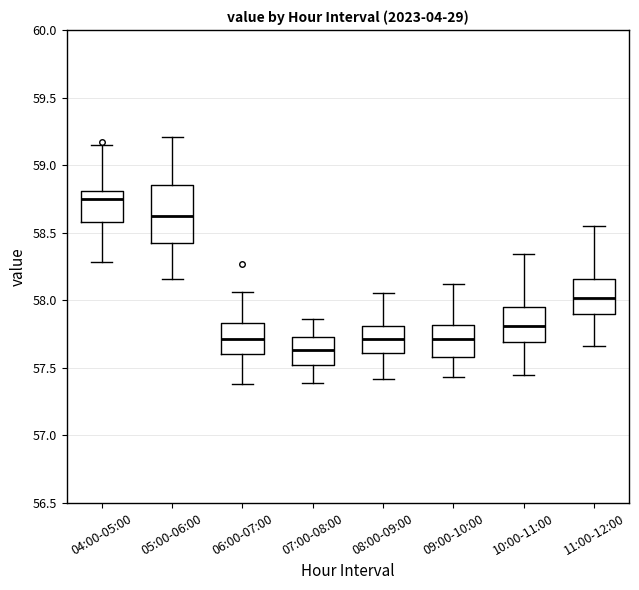

Reading left to right, read every box against the y-axis: the position of its median line, the range the box covers, and the ends of its whiskers. The values are not printed on the chart, so give them approximately, as read against the axis.

04:00-05:00: median 58.75, box 58.60 to 58.80, whiskers 58.30 to 59.15
05:00-06:00: median 58.60, box 58.40 to 58.85, whiskers 58.15 to 59.20
06:00-07:00: median 57.70, box 57.60 to 57.85, whiskers 57.40 to 58.05
07:00-08:00: median 57.65, box 57.50 to 57.75, whiskers 57.40 to 57.85
08:00-09:00: median 57.70, box 57.60 to 57.80, whiskers 57.40 to 58.05
09:00-10:00: median 57.70, box 57.60 to 57.80, whiskers 57.45 to 58.10
10:00-11:00: median 57.80, box 57.70 to 57.95, whiskers 57.45 to 58.35
11:00-12:00: median 58.00, box 57.90 to 58.15, whiskers 57.65 to 58.55